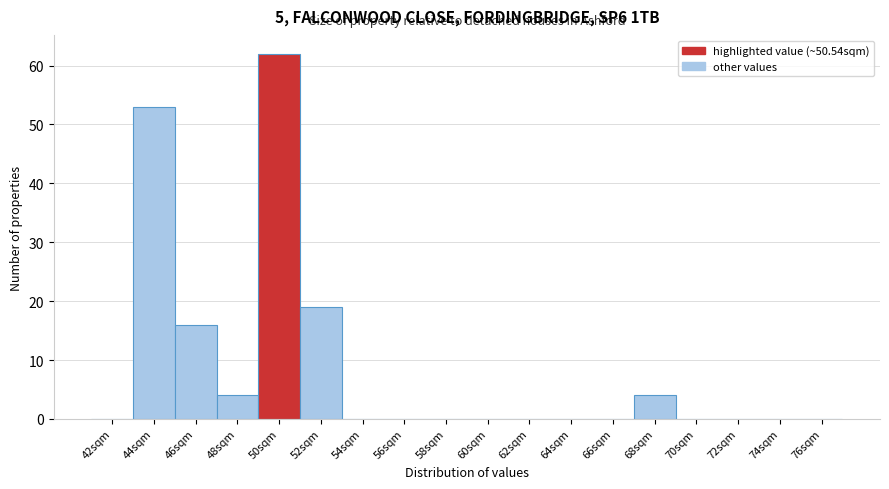

Reading left to right, list all the values displayed in this chart.

42sqm=0	44sqm=53	46sqm=16	48sqm=4	50sqm=62	52sqm=19	54sqm=0	56sqm=0	58sqm=0	60sqm=0	62sqm=0	64sqm=0	66sqm=0	68sqm=4	70sqm=0	72sqm=0	74sqm=0	76sqm=0